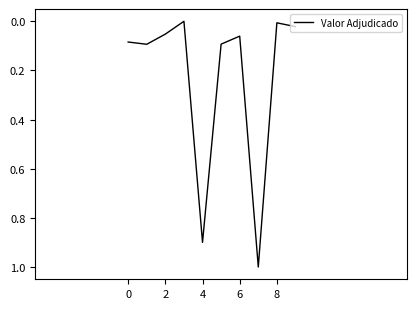

How many values exceed 0?

9